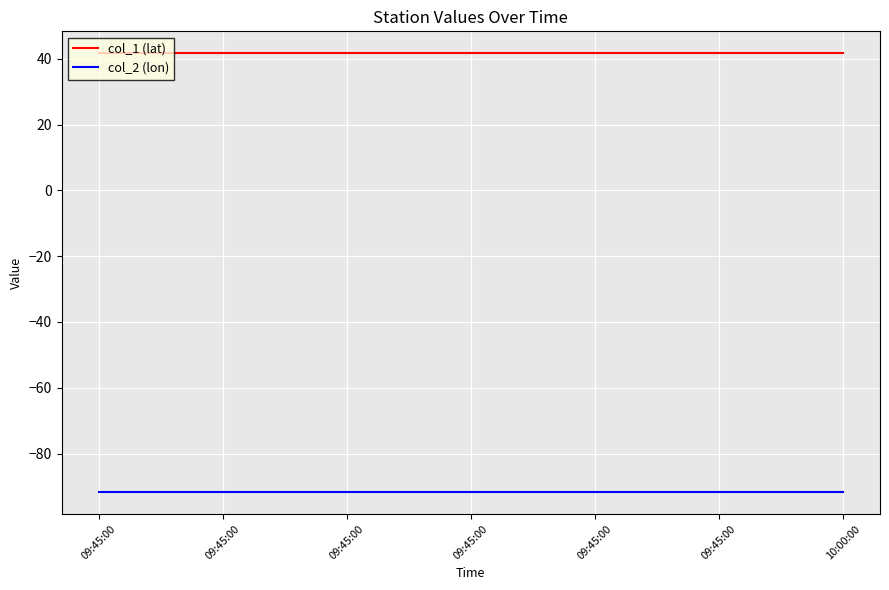

True or false: col_1 (lat) and col_2 (lon) cross at least once.

False